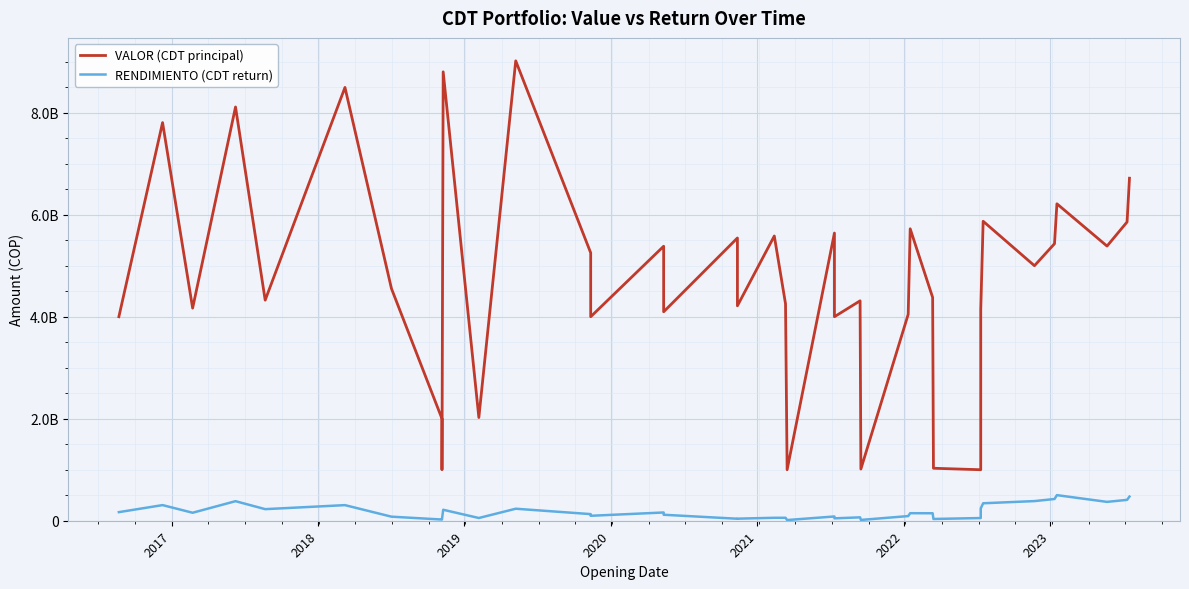

Is it true that RENDIMIENTO (CDT return) equals 323702355 at 2020?

False